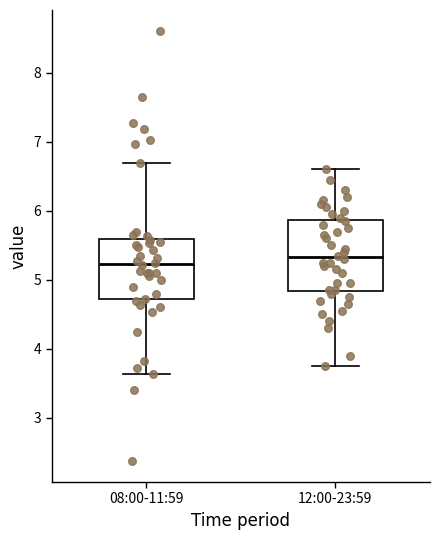

Reading left to right, read every box against the y-axis: the position of its median line, the range the box covers, and the ends of its whiskers. The values are not printed on the chart, so give them approximately, as read against the axis.

08:00-11:59: median 5.2, box 4.7 to 5.6, whiskers 3.6 to 6.7
12:00-23:59: median 5.3, box 4.8 to 5.9, whiskers 3.8 to 6.6